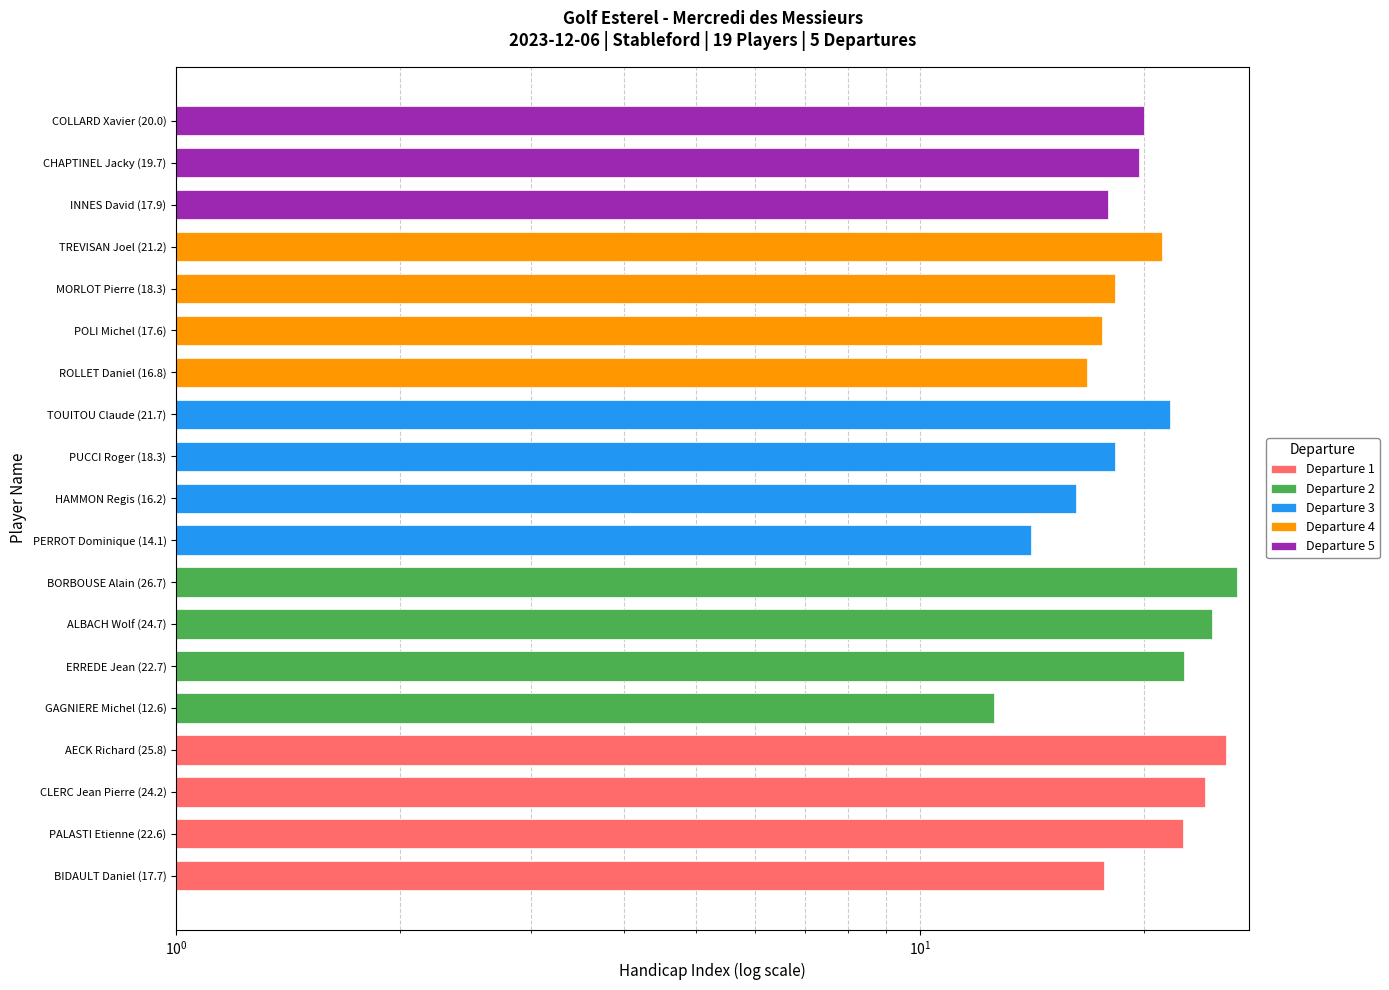

Is the value of Departure 4 at GAGNIERE Michel (12.6) greater than the value of Departure 1 at BIDAULT Daniel (17.7)?

No